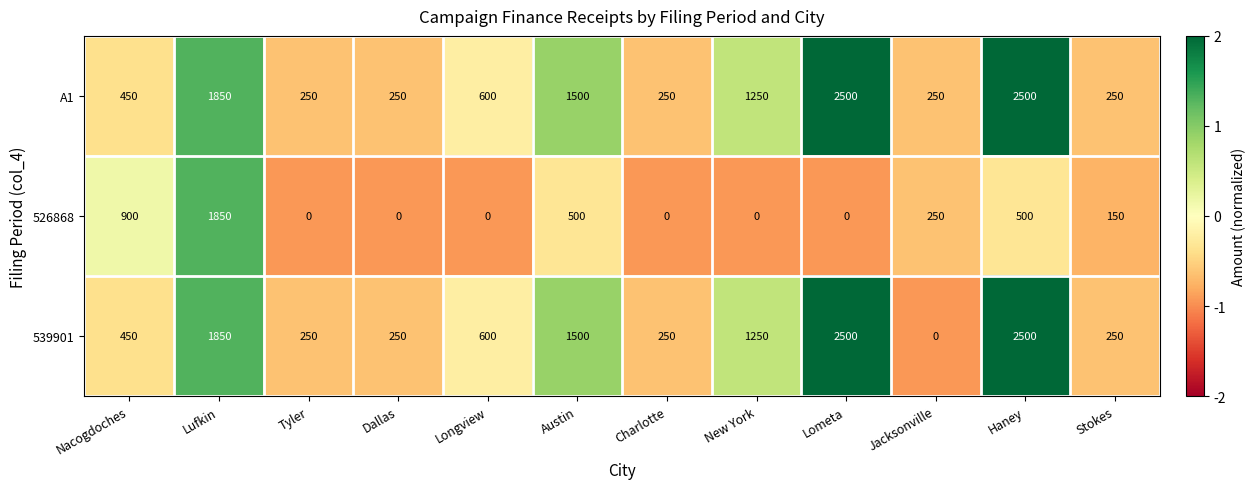

What is the total value across all series at Lometa?

5000